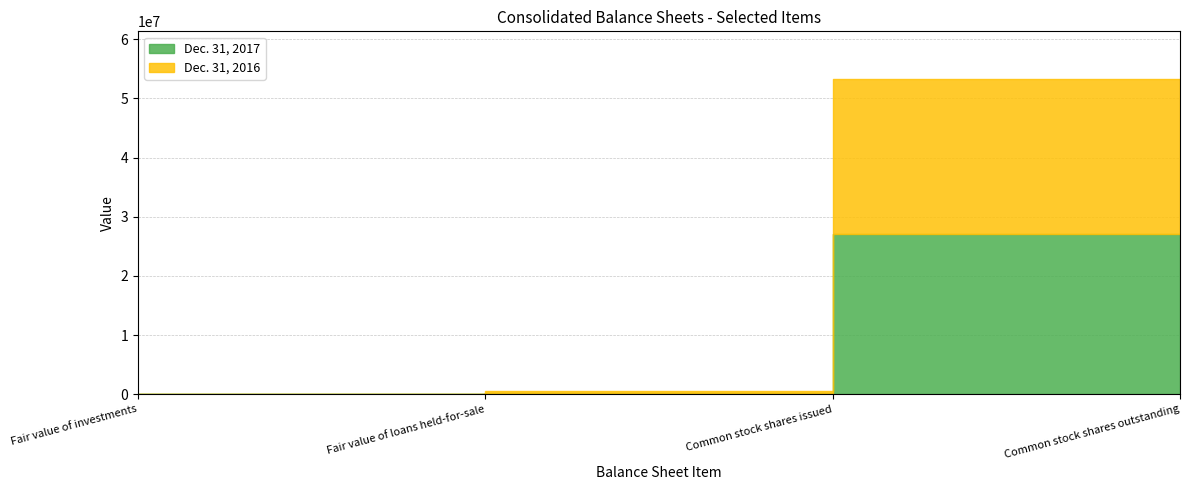

True or false: Dec. 31, 2016 and Dec. 31, 2017 intersect in this chart.

False